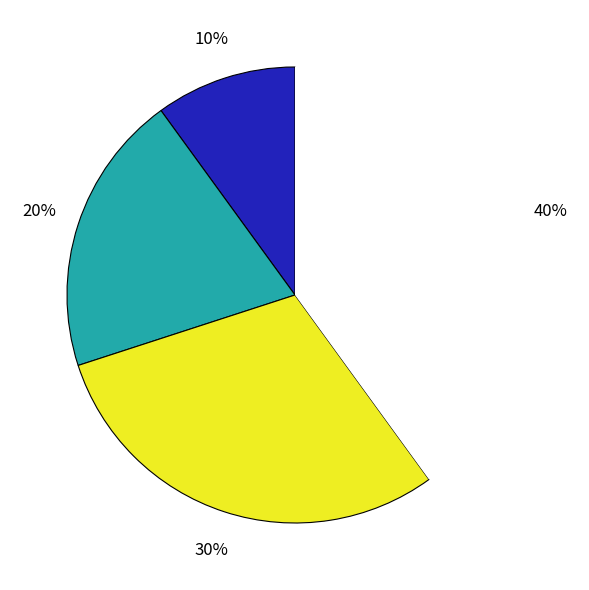

Is there any slice that represents more than half of the pie?

No